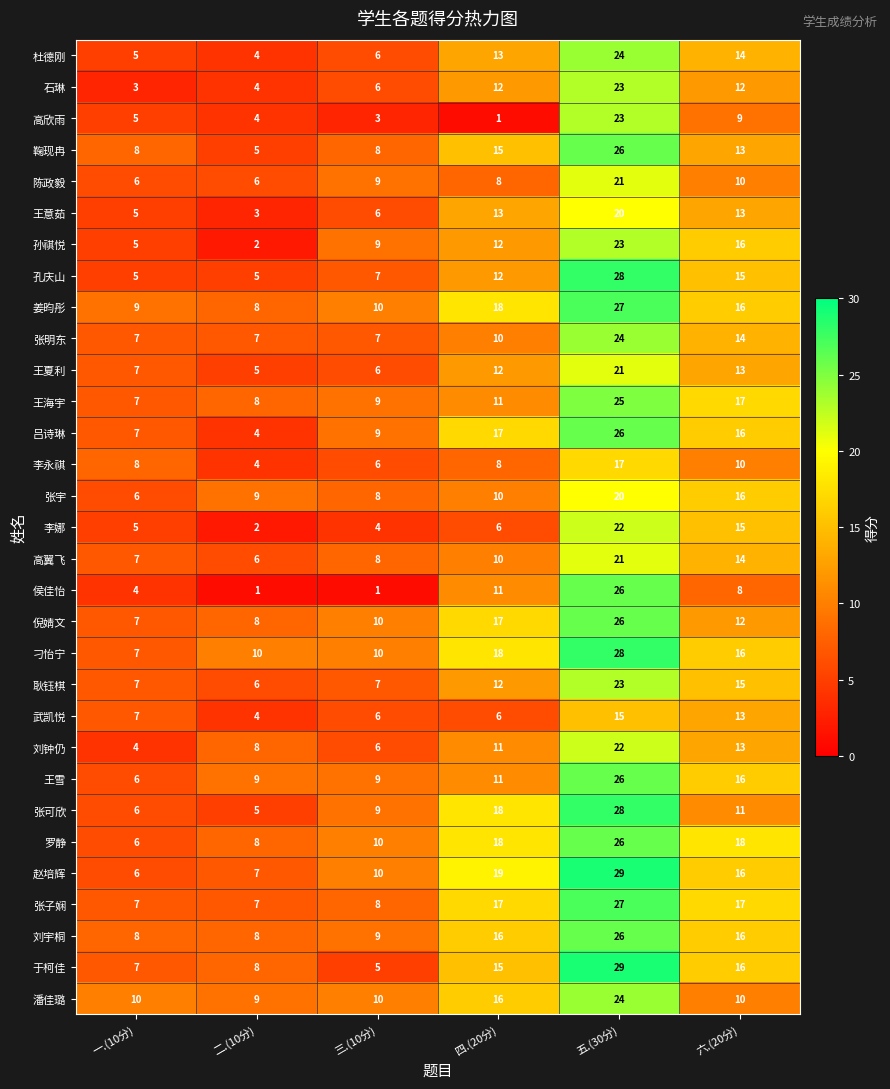

How many data points in 王意茹 are less than 13?

3